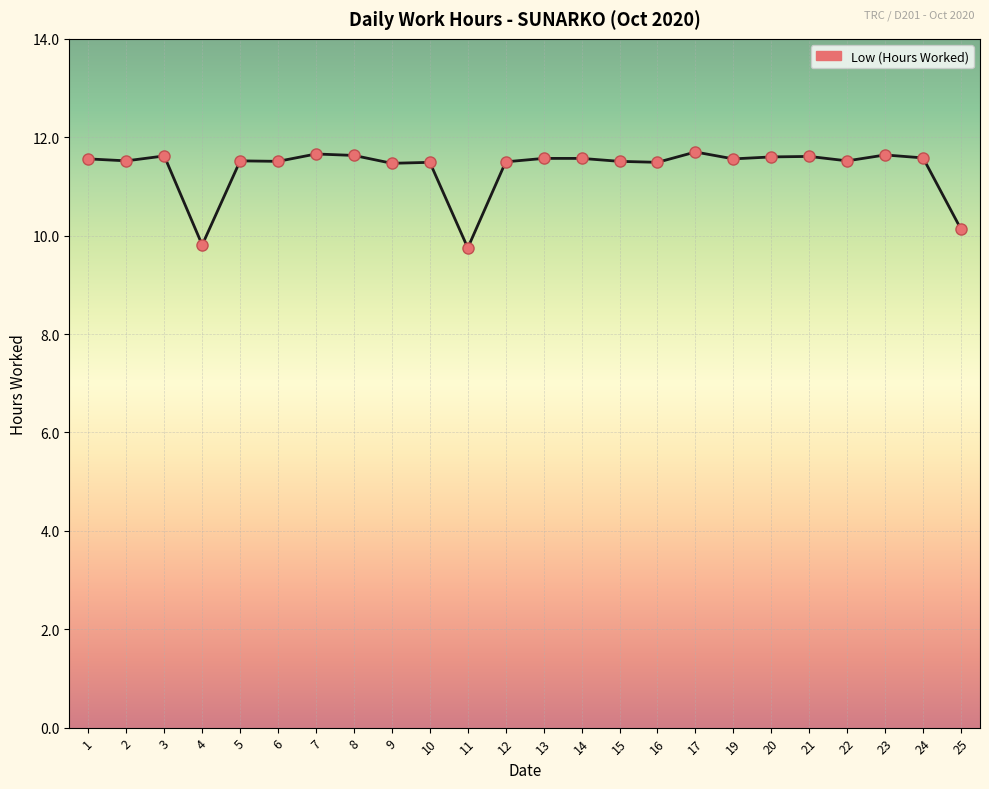

What is the ratio of the value at 2 to the value at 17?

1.0